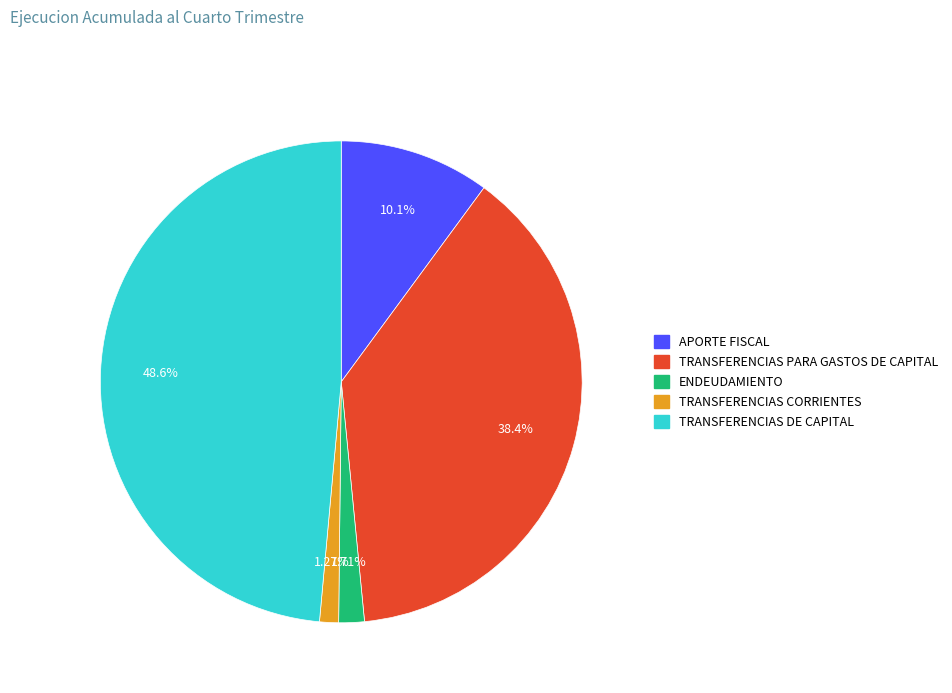

Does any single category account for the majority?

No